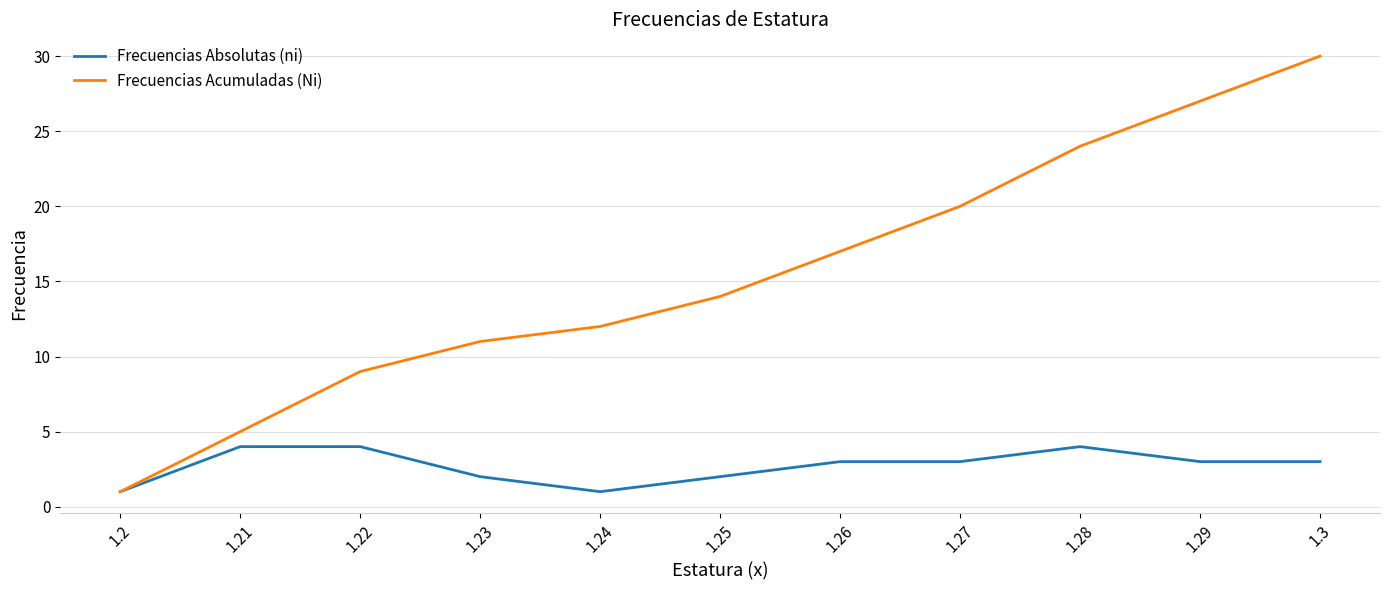

What is the difference between the highest and lowest values at 1.3?

27